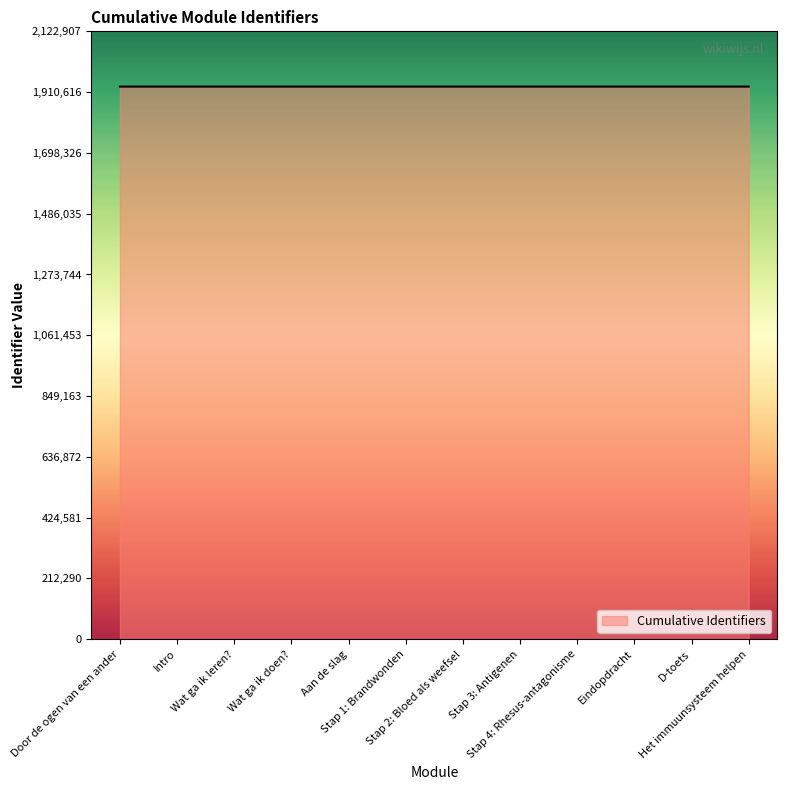

What is the minimum value shown in the chart?

1929884